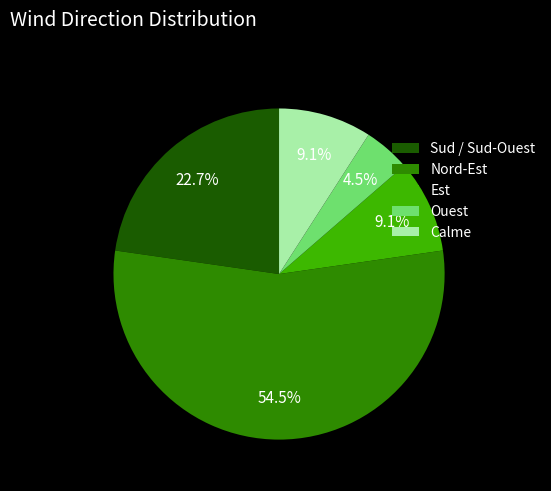

Count the number of slices in the pie.

5